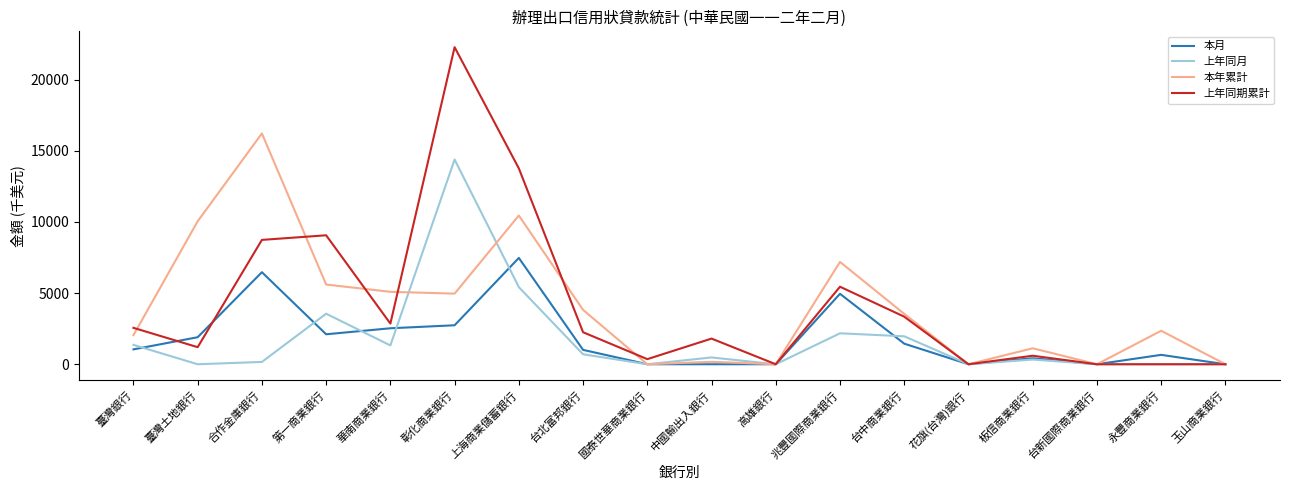

List the series in order of their peak value, highest first.

上年同期累計, 本年累計, 上年同月, 本月